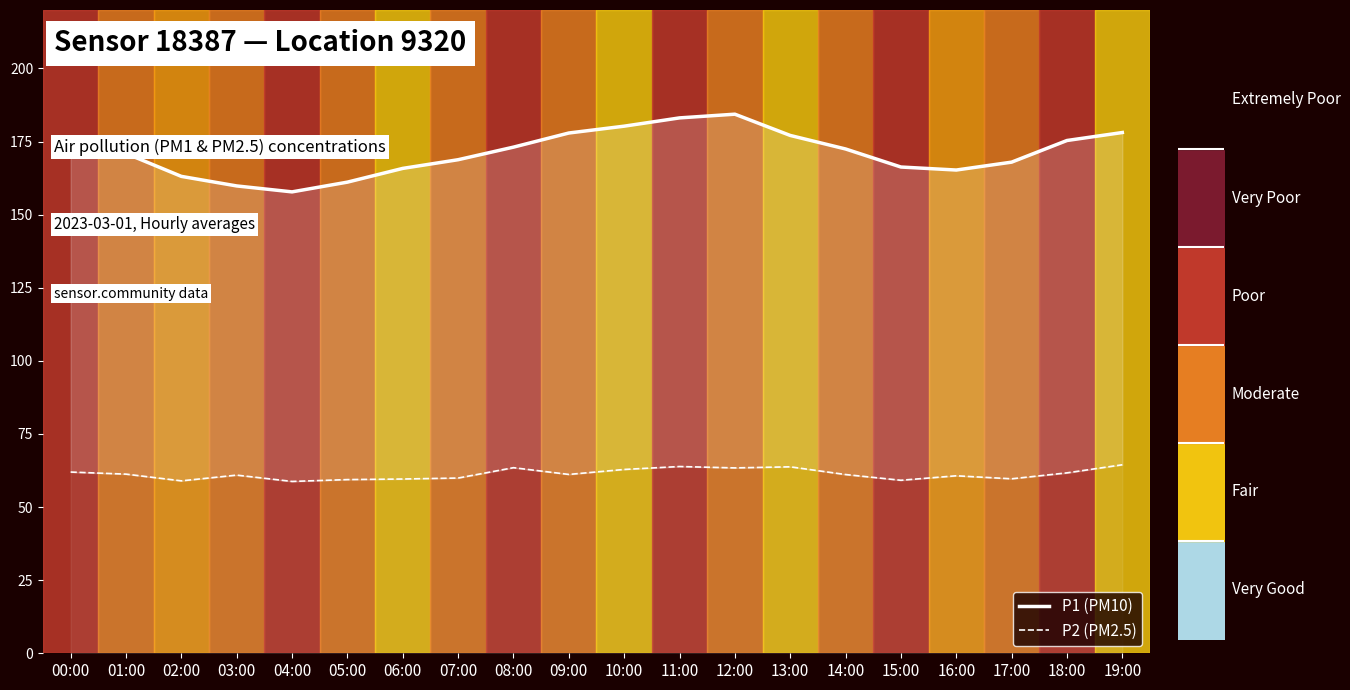

In P2, how many points are lower than both neighbors (excluding endpoints)?

6